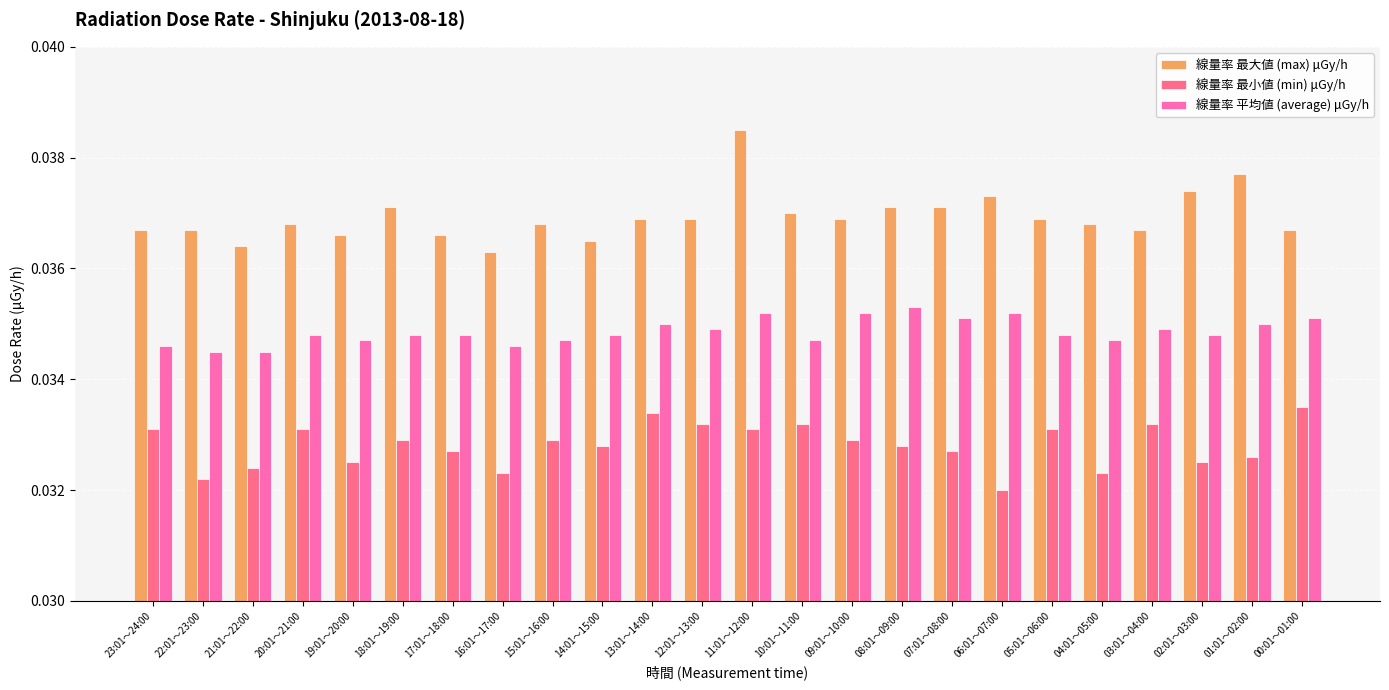

Are the bars horizontal?

No